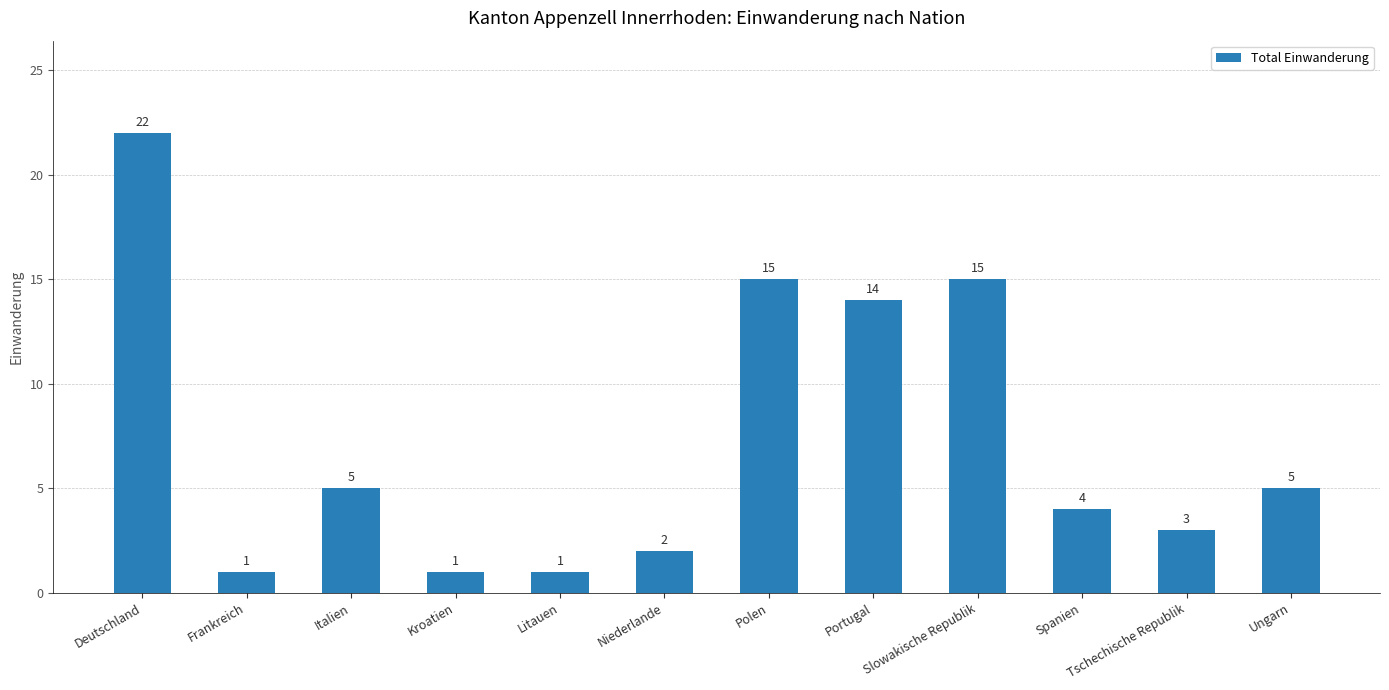

What is the maximum value shown in the chart?

22